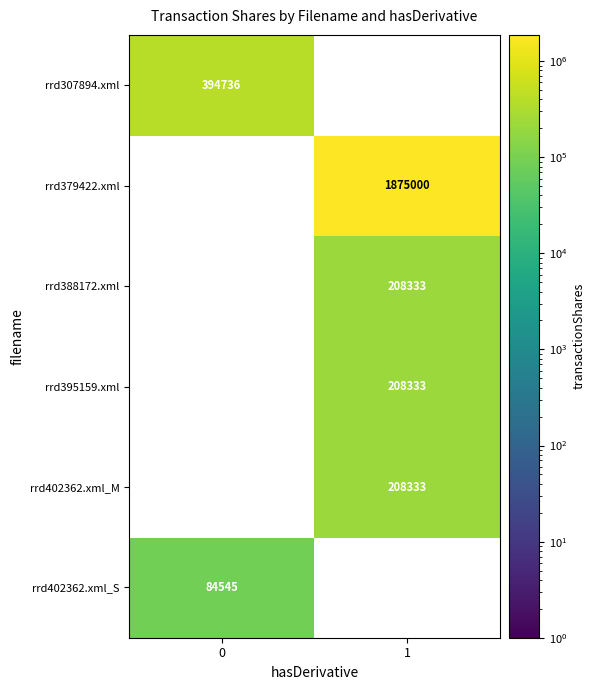

The rrd388172.xml series shows 118022.8 at 1. True or false?

False